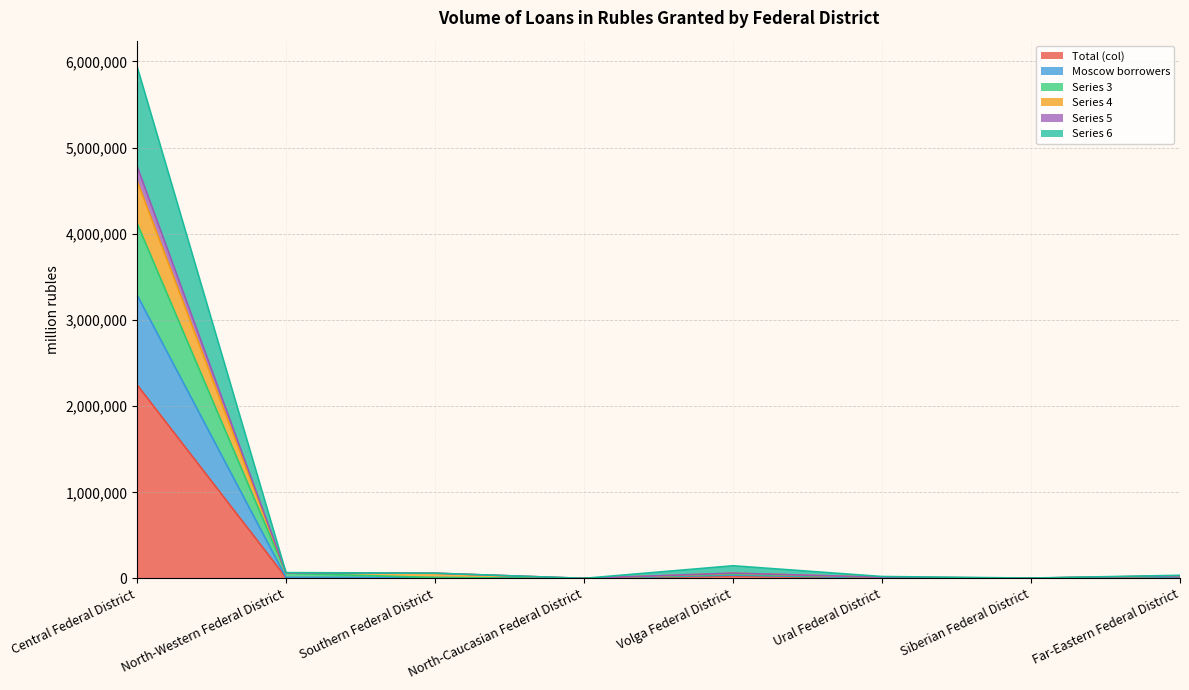

What is the smallest value displayed?

56